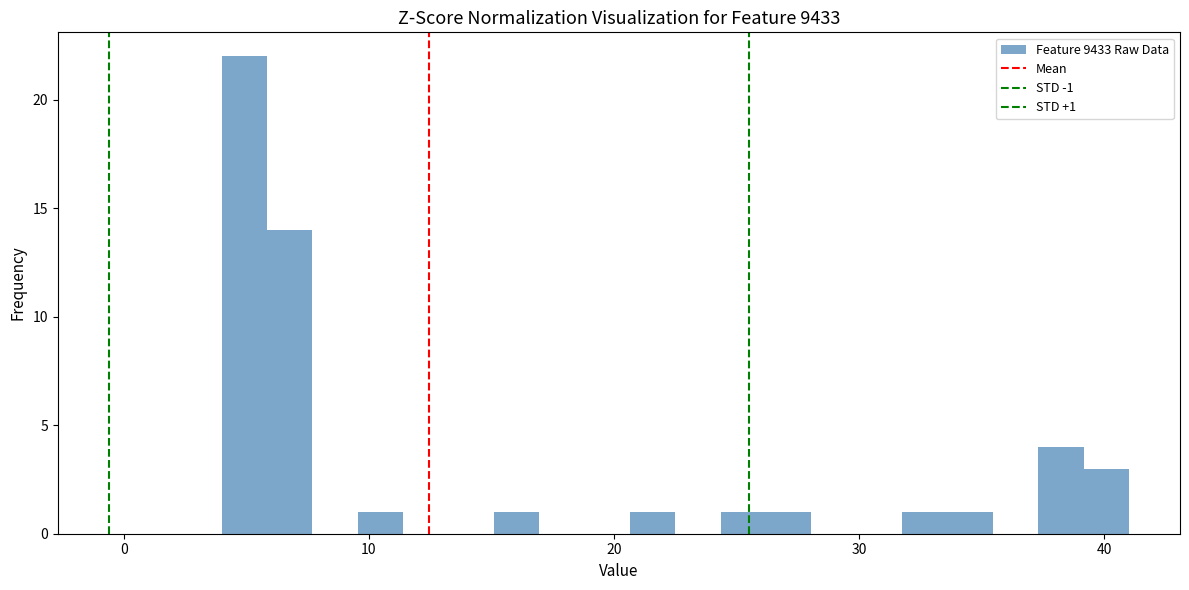

Around what value on the x-axis is the tallest bar? Give the approximate position of its centre, as read against the axis.

5